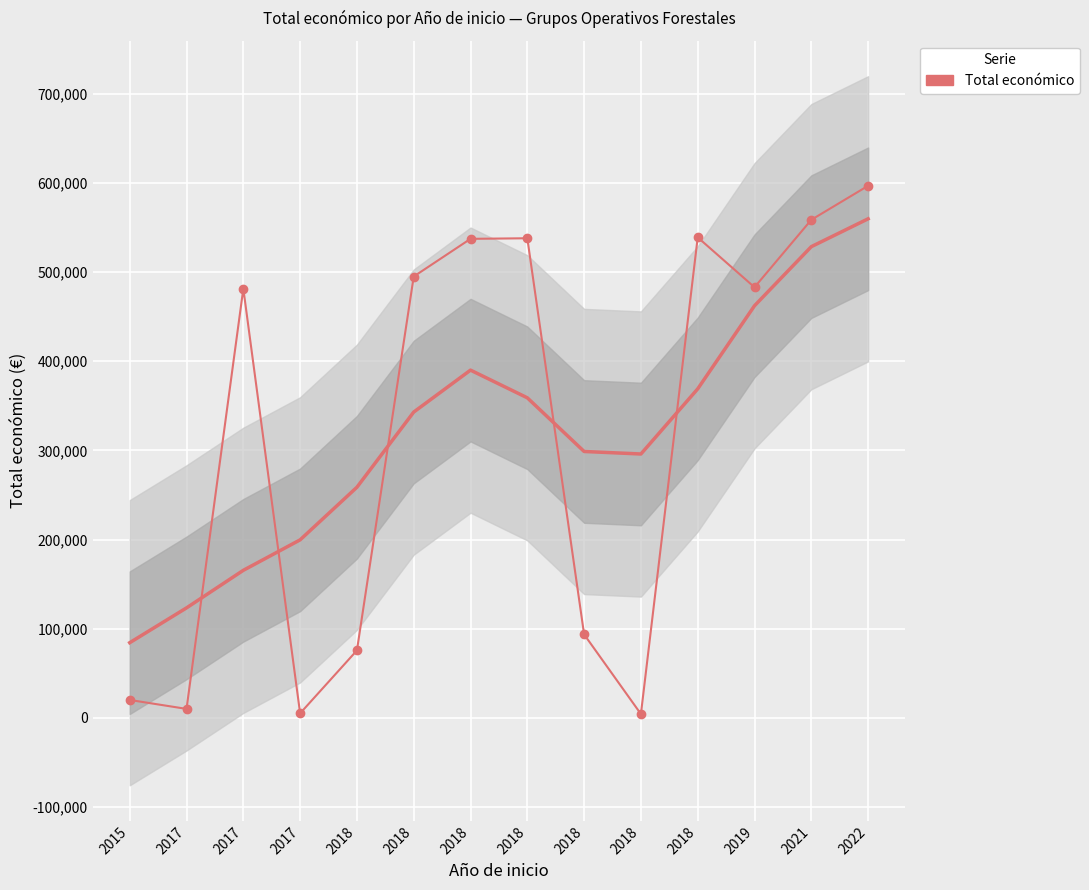

What is the difference between the second highest and second lowest values?

553710